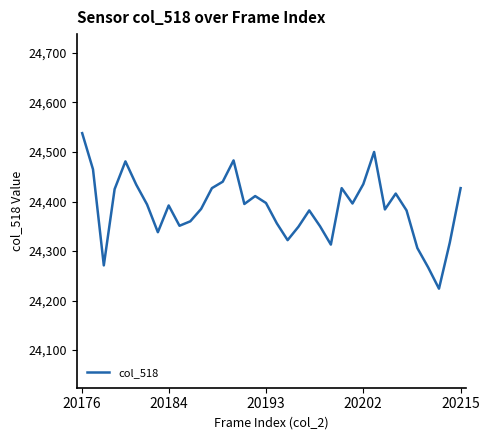

What is the average value?

24387